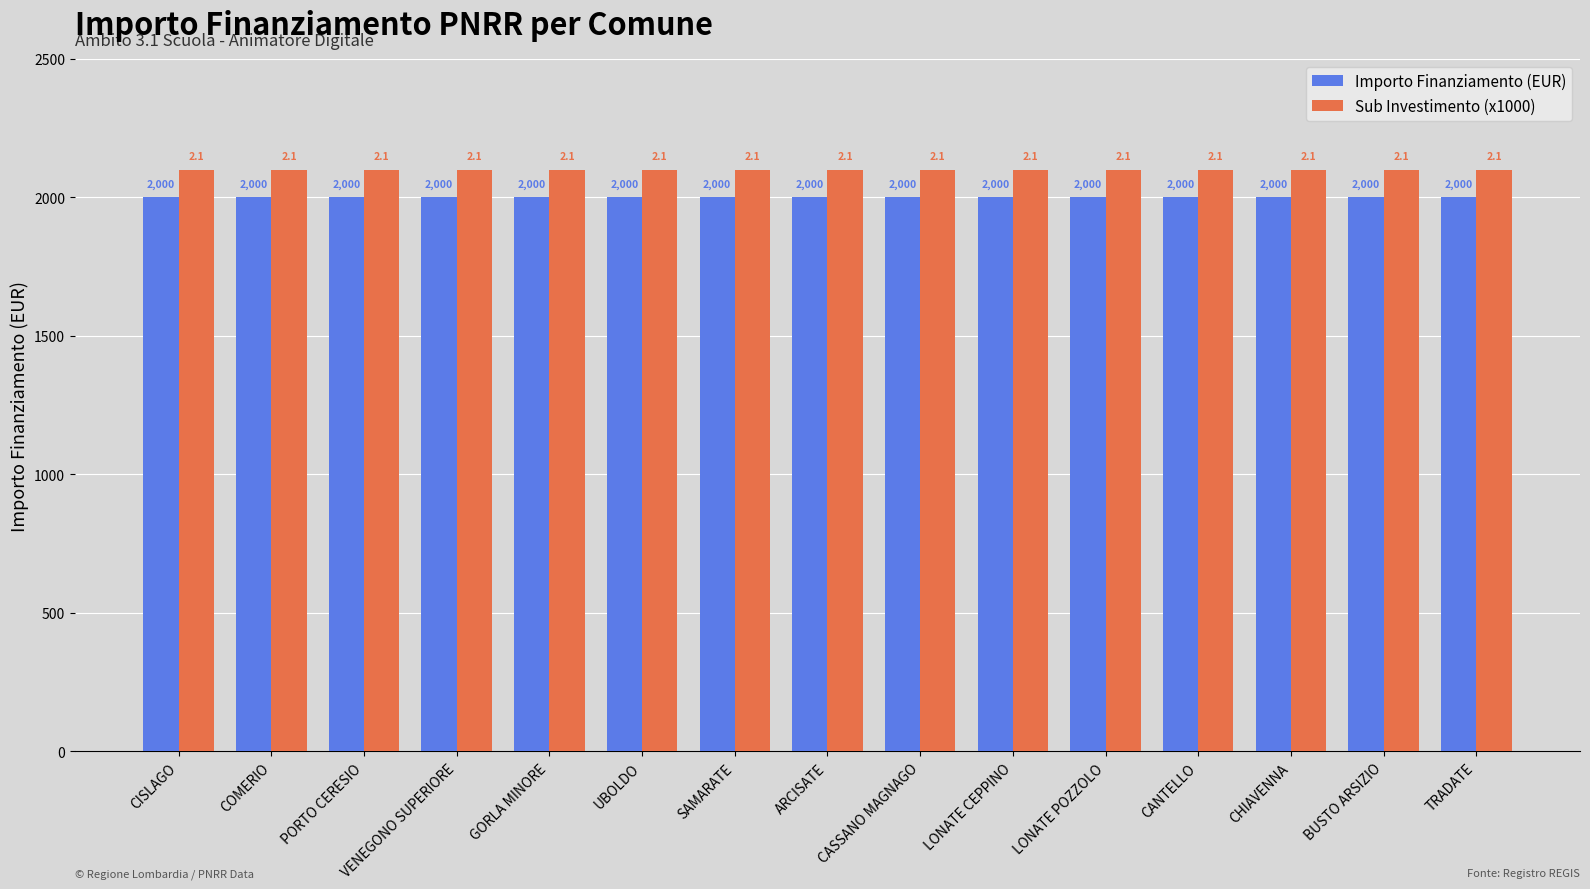

What is the difference between the highest and lowest values at CHIAVENNA?

100